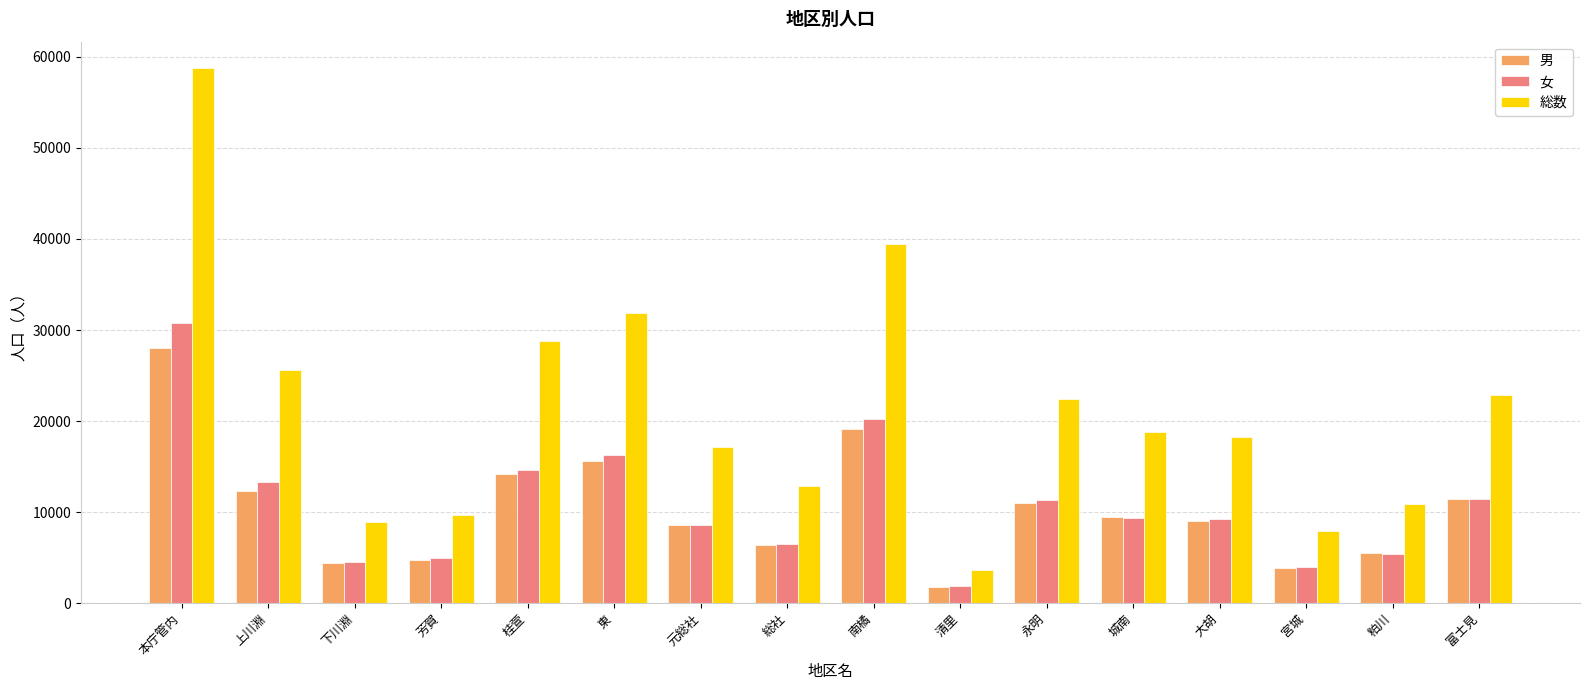

What is the sum of the 女 values at 芳賀 and 東?

21228